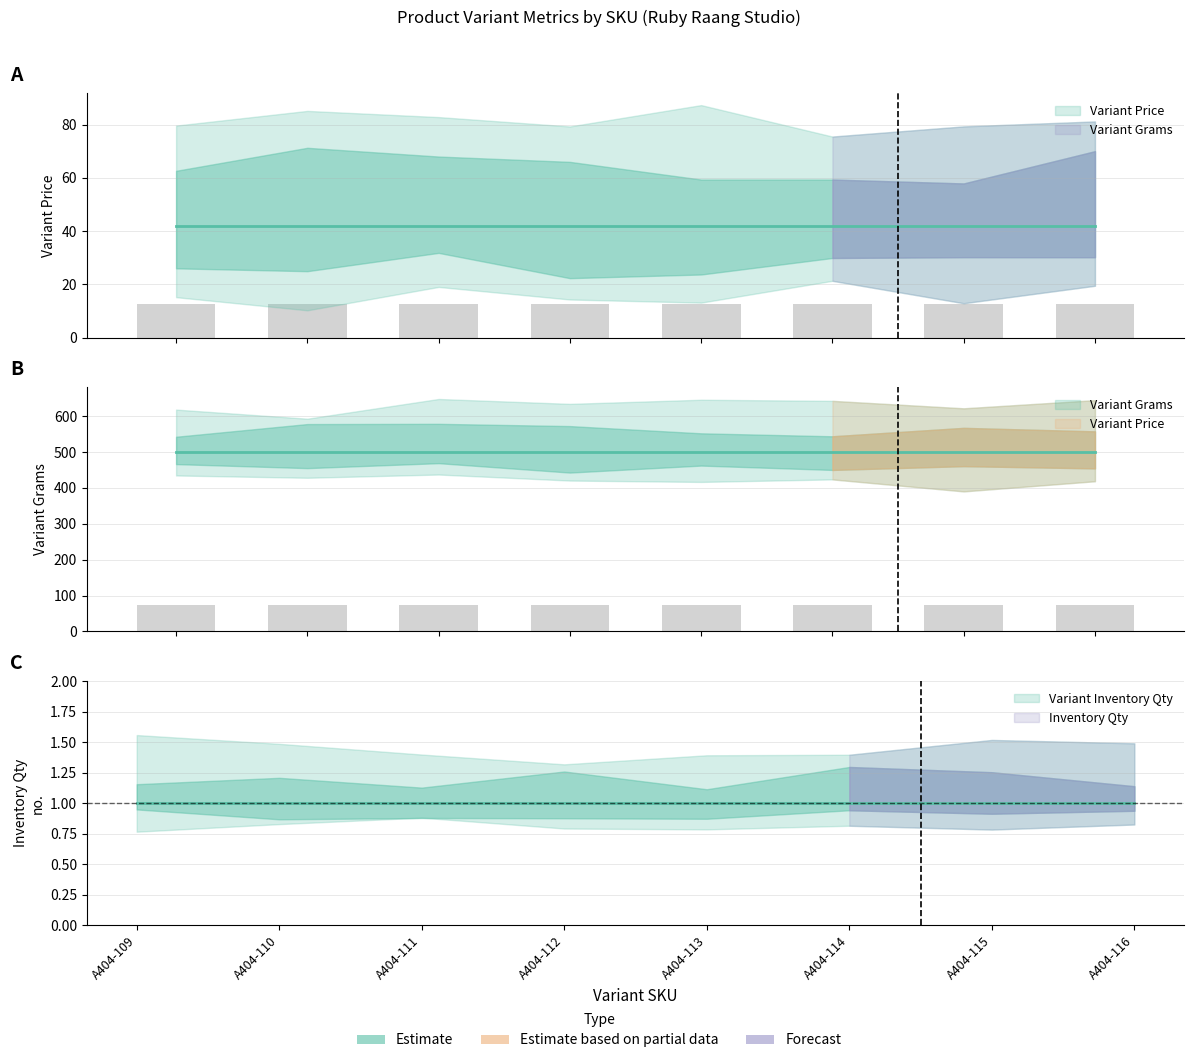

Reading left to right, transcribe all the data shown in this chart.

Variant Price: A404-109=42	A404-110=42	A404-111=42	A404-112=42	A404-113=42	A404-114=42	A404-115=42	A404-116=42
Variant Grams: A404-109=500	A404-110=500	A404-111=500	A404-112=500	A404-113=500	A404-114=500	A404-115=500	A404-116=500
Variant Inventory Qty: A404-109=1	A404-110=1	A404-111=1	A404-112=1	A404-113=1	A404-114=1	A404-115=1	A404-116=1